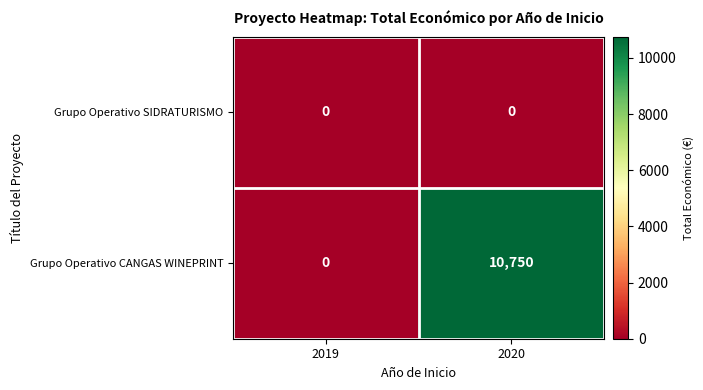

Which series has the largest total across all categories?

Grupo Operativo CANGAS WINEPRINT